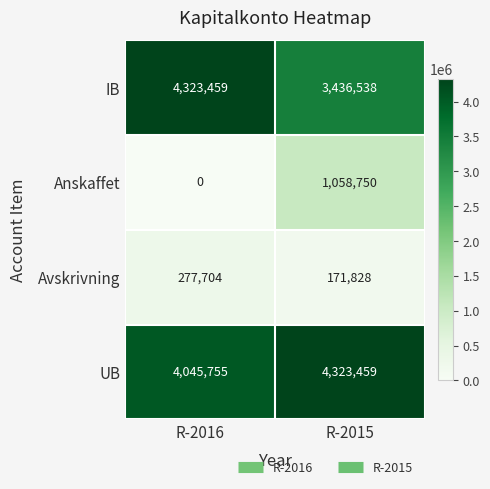

What is the total value across all series at R-2015?

8990575